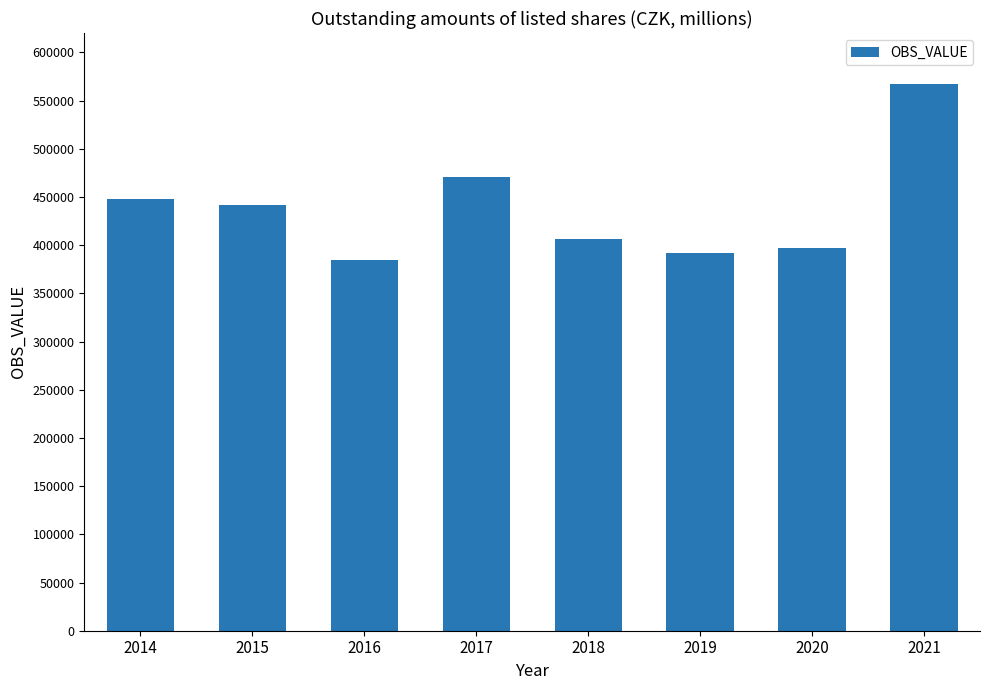

At which category does the chart reach its minimum across all series?

2016